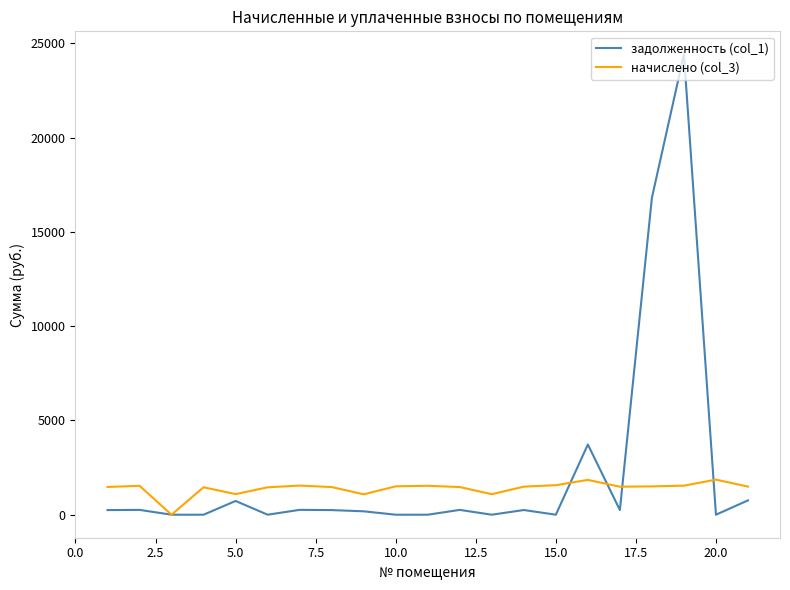

List the series in order of their peak value, lowest first.

начислено (col_3), задолженность (col_1)